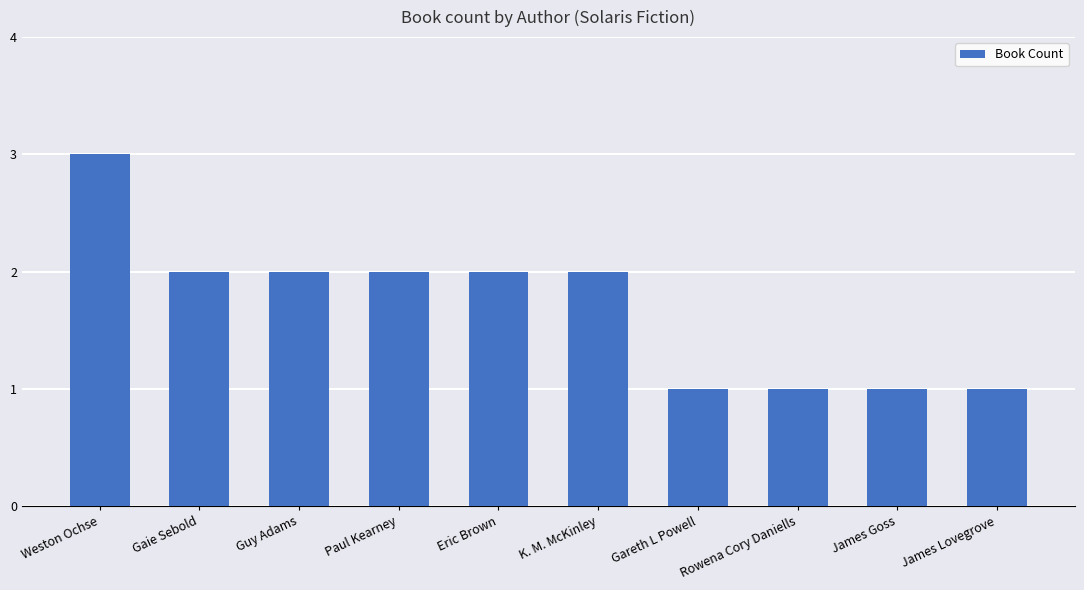

True or false: the data shows 3 at Weston Ochse.

True